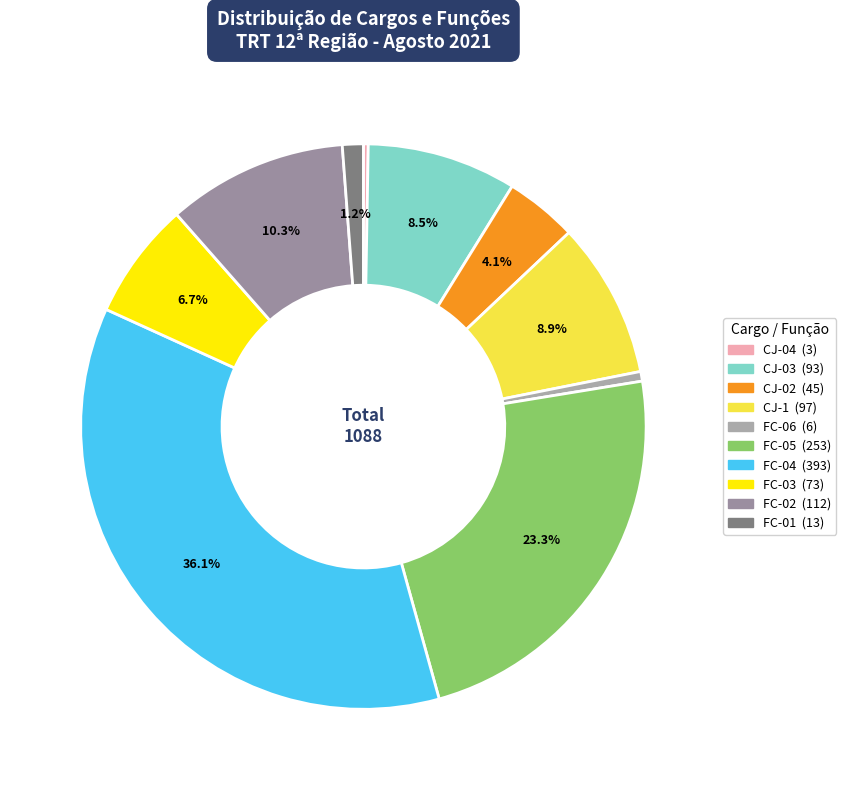

Which has a higher value, FC-04 or CJ-03?

FC-04